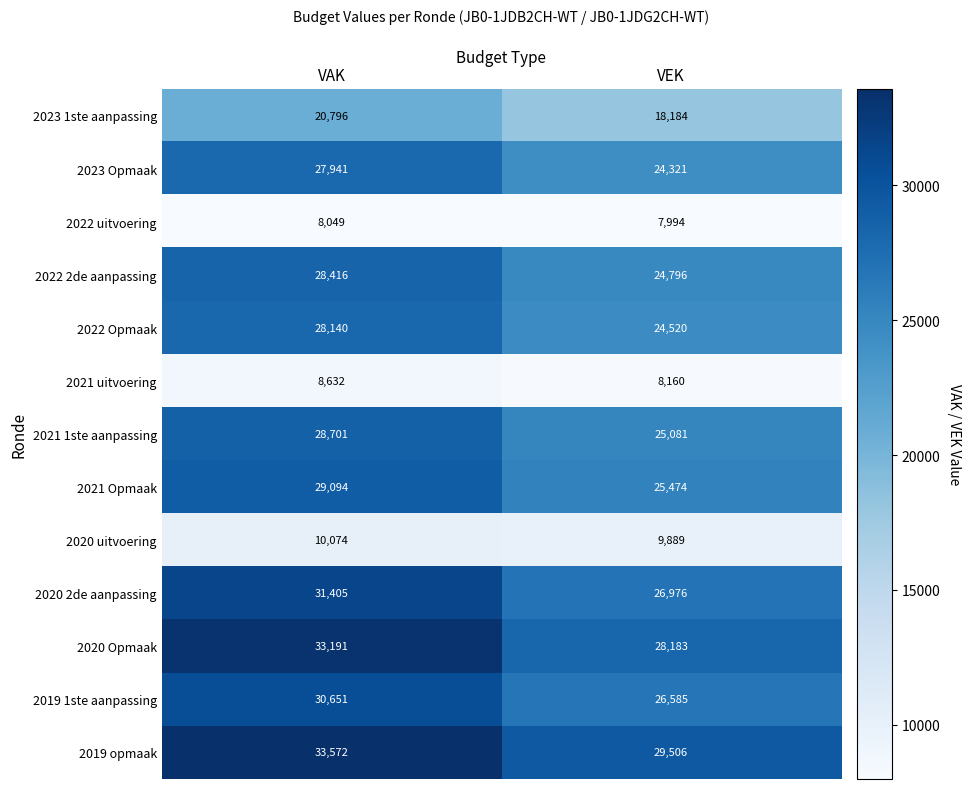

What is the minimum value for 2020 Opmaak?

28183